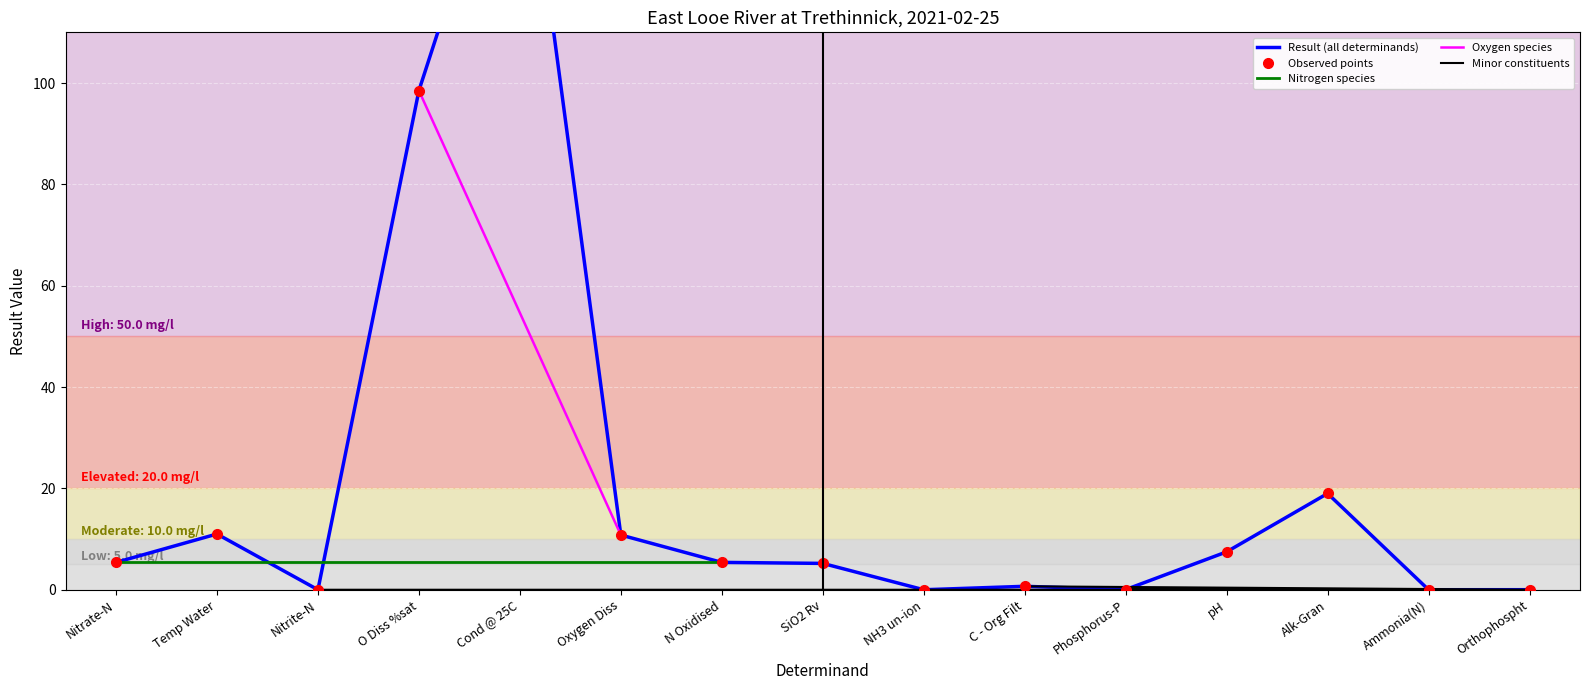

Is it true that the value at Cond @ 25C is 160.0?

True